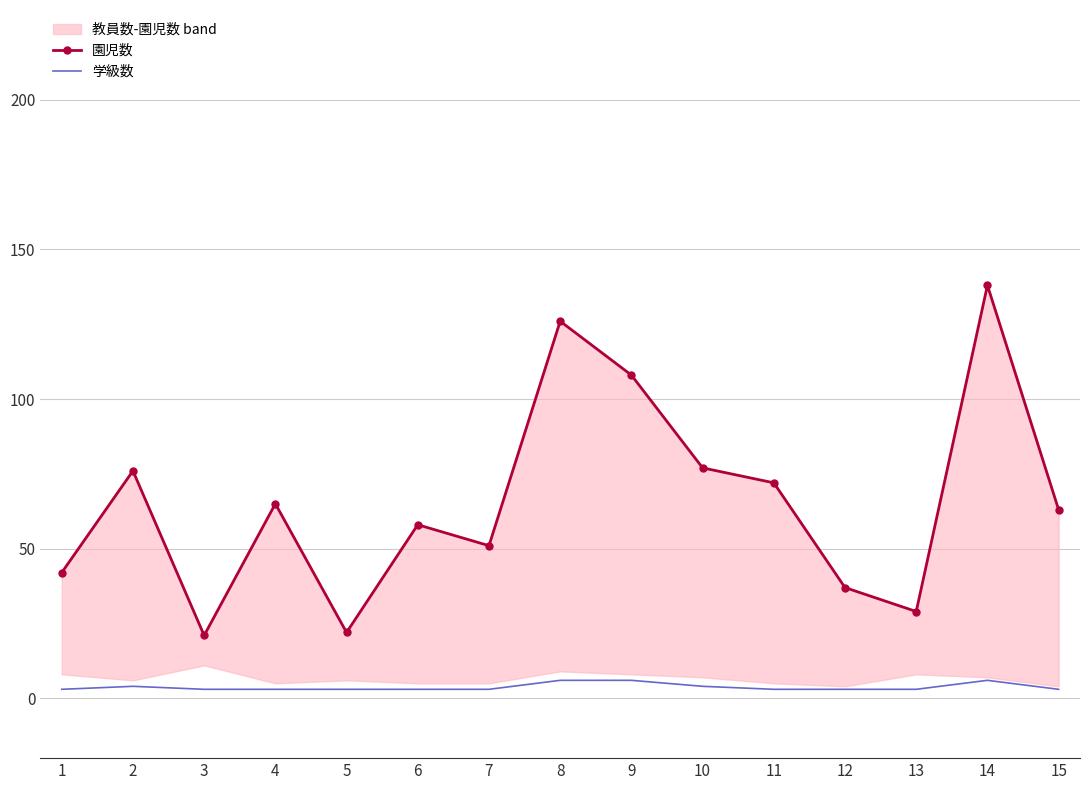

What value does the 学級数 series have at 12?

3